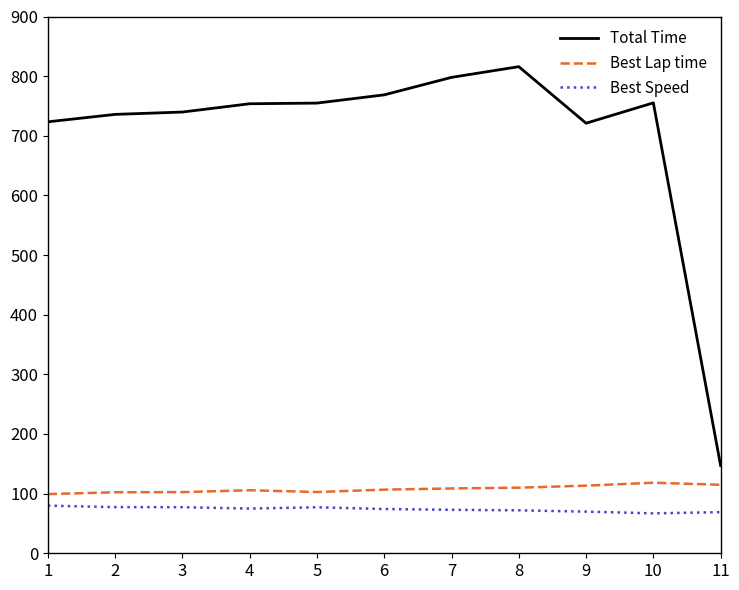

Count the number of data series in this chart.

3